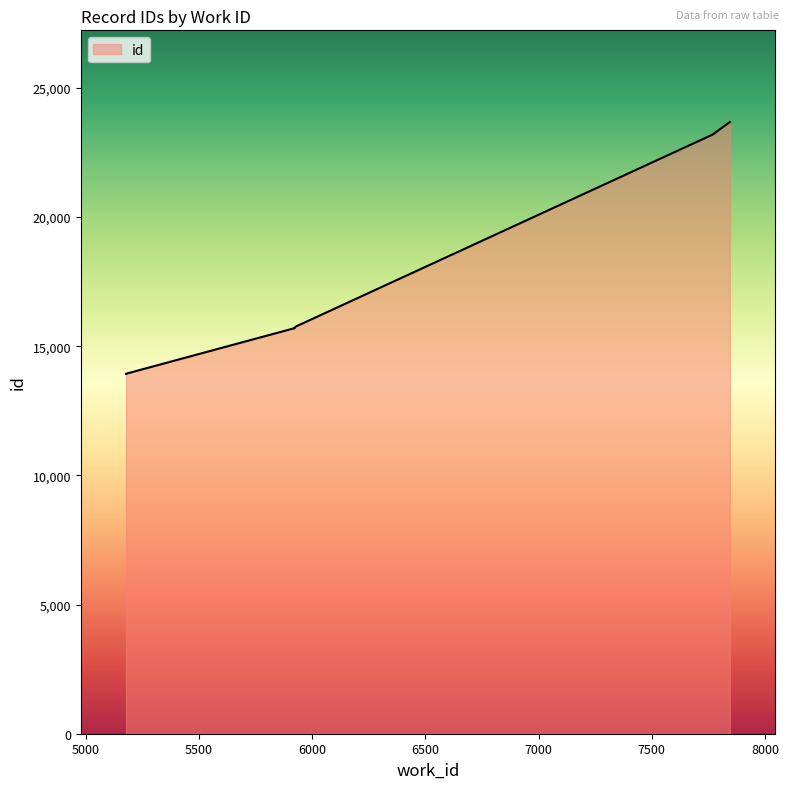

How many lines are shown in the chart?

1